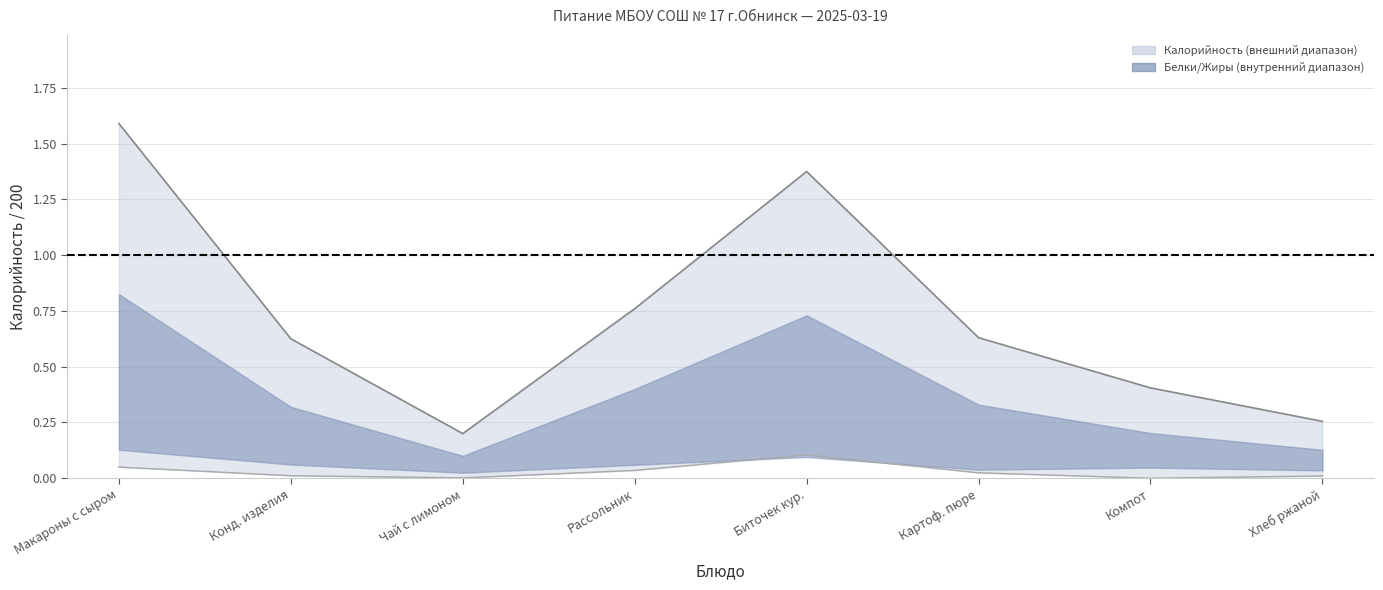

What is the sum of all values?

5.8